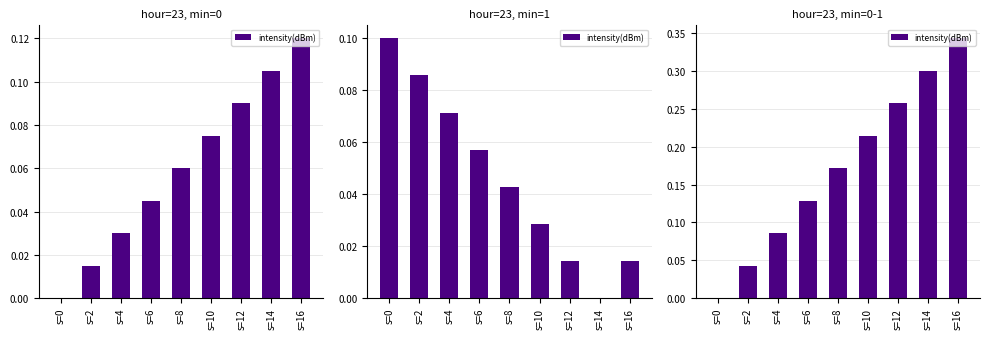

What is the average value?

0.2